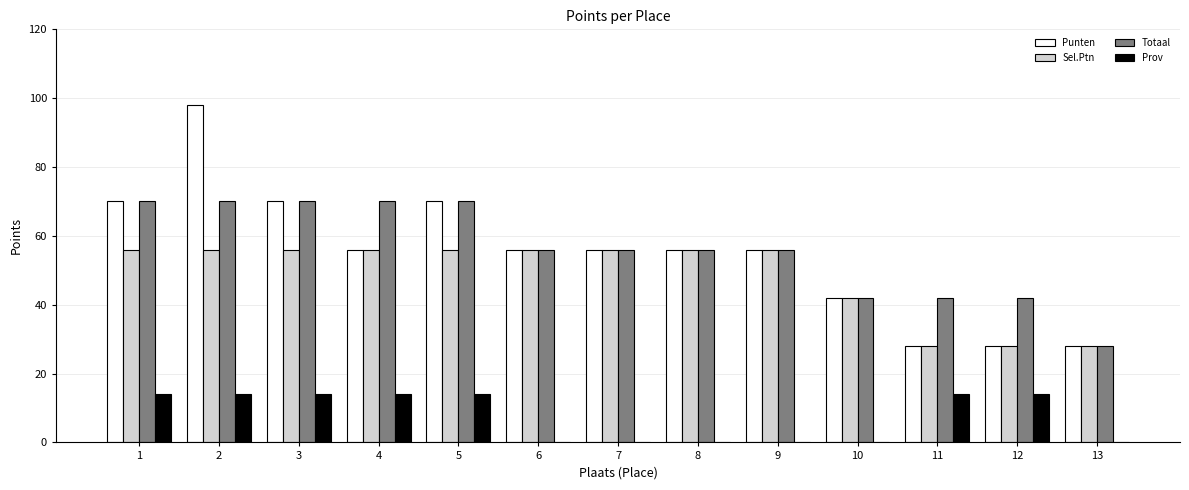

Which category has the highest value across all series?

2